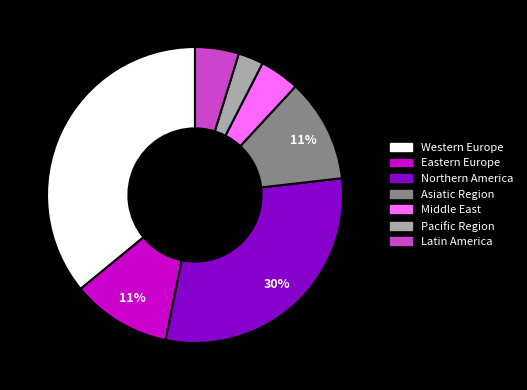

Between Northern America and Western Europe, which is larger?

Western Europe